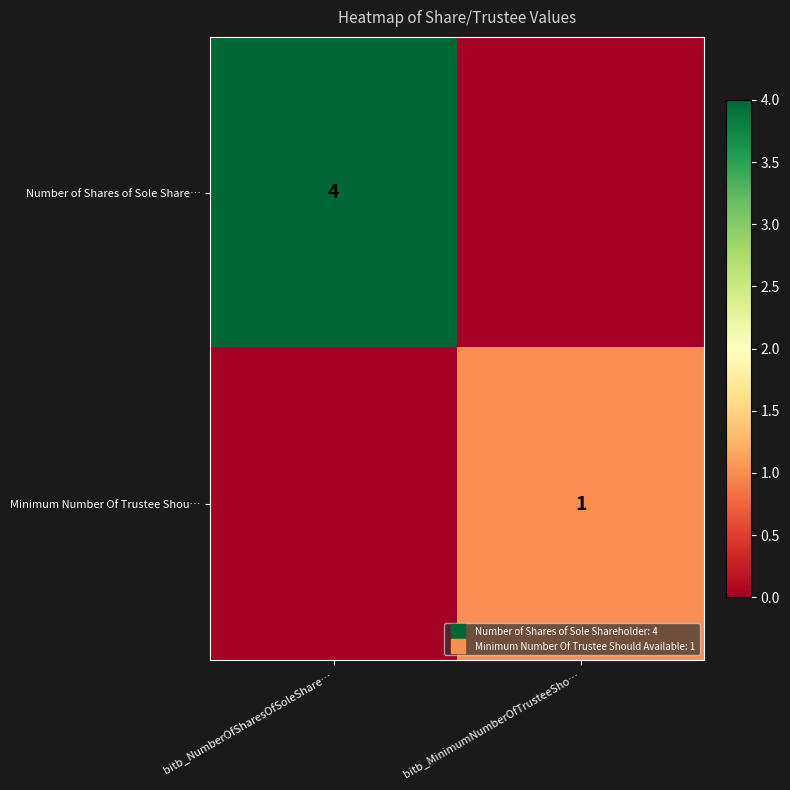

What is the maximum value shown in the chart?

4